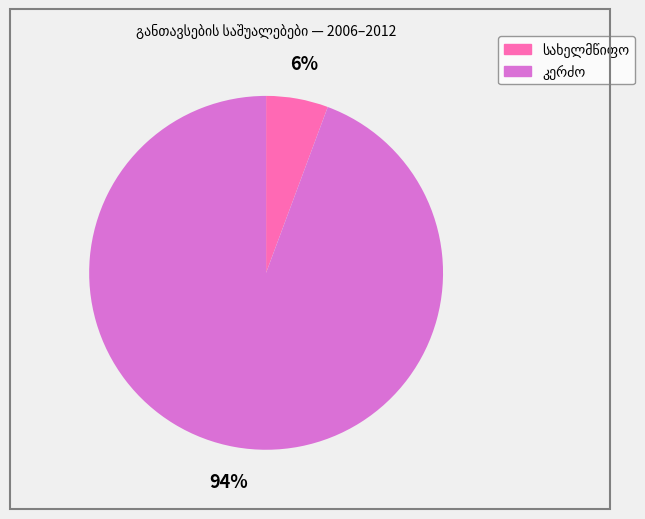

Is there a majority slice in this chart?

Yes